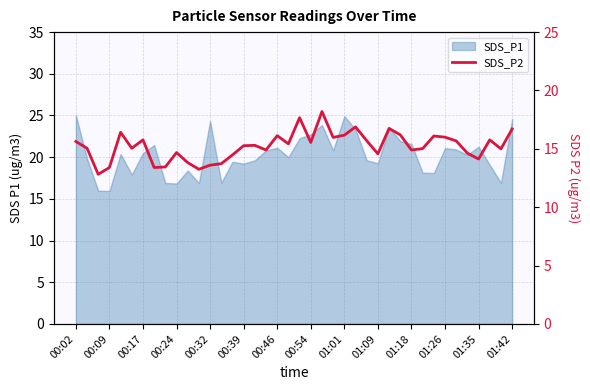

How many lines are shown in the chart?

1